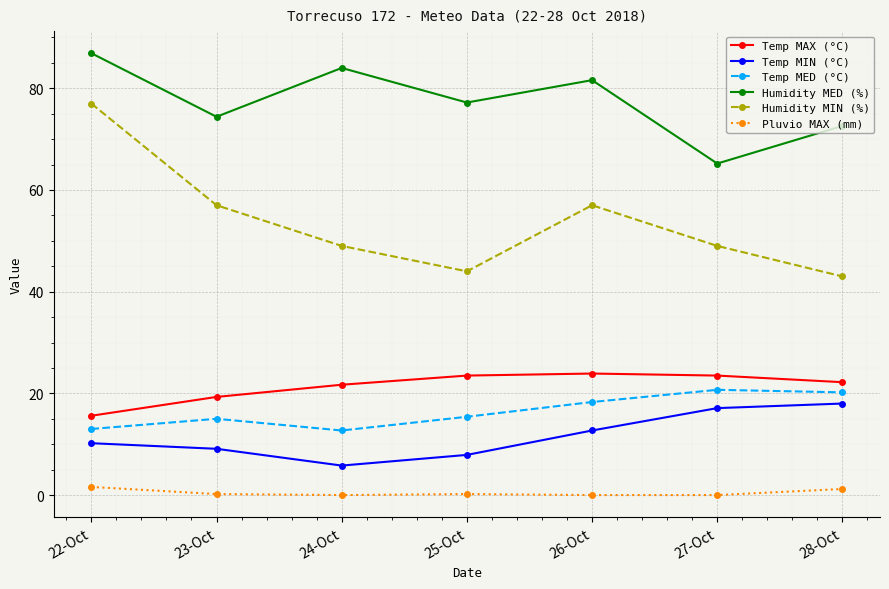

What is the difference between the maximum and second lowest values in the Temp MIN (°C) series?

10.1